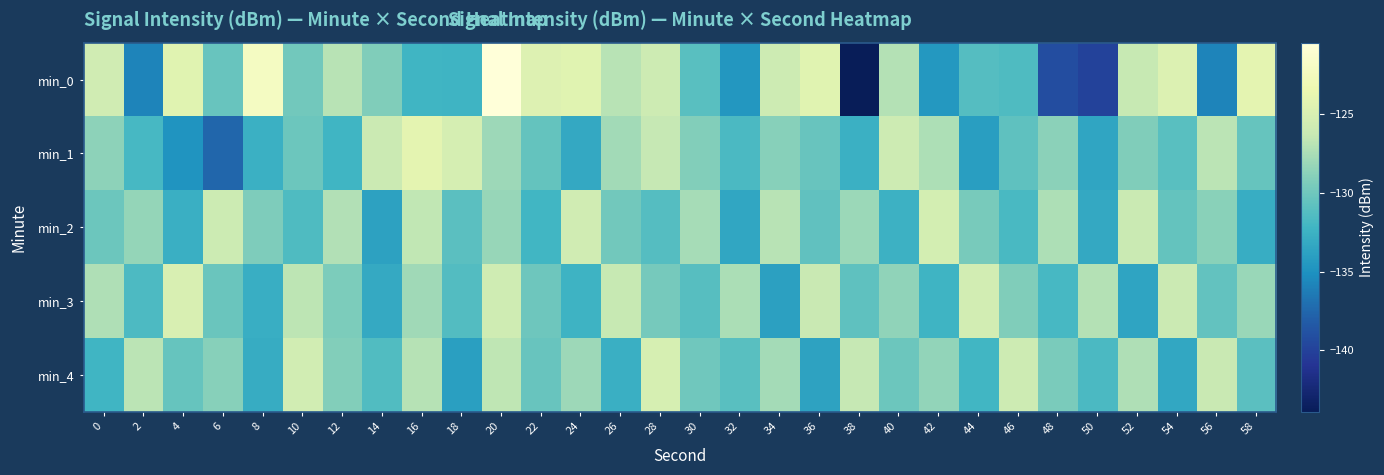

What is the spread (max minus min) of values at 24?

8.9